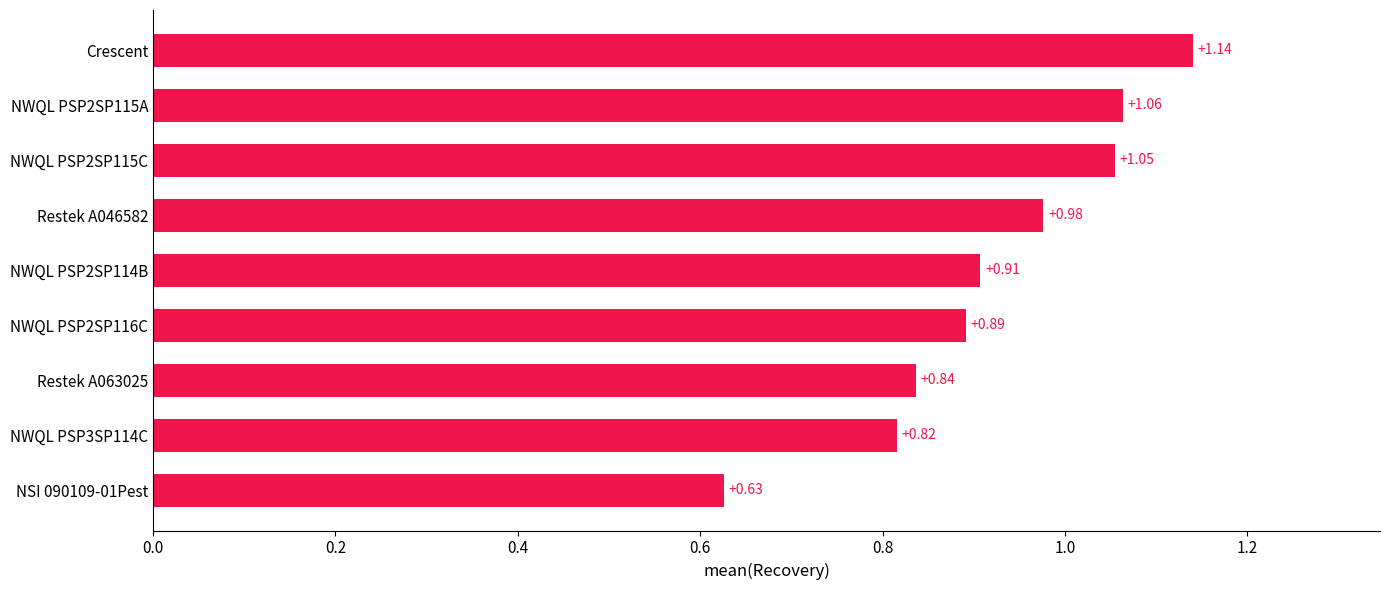

Rank the categories by value from highest to lowest.

Crescent, NWQL PSP2SP115A, NWQL PSP2SP115C, Restek A046582, NWQL PSP2SP114B, NWQL PSP2SP116C, Restek A063025, NWQL PSP3SP114C, NSI 090109-01Pest